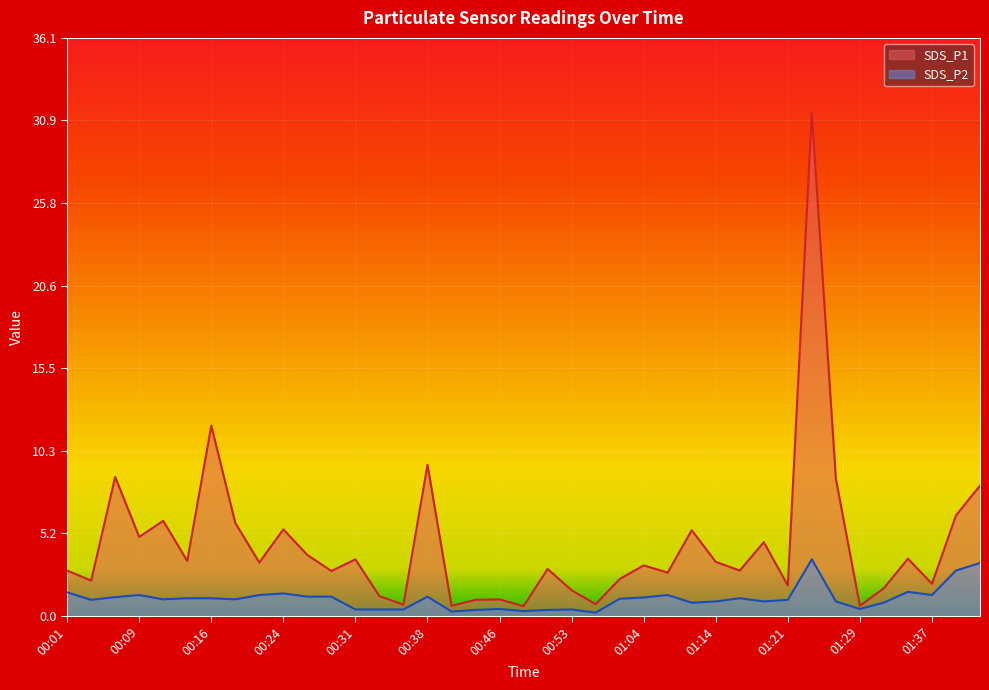

How many interior local valleys does the SDS_P1 series have?

14